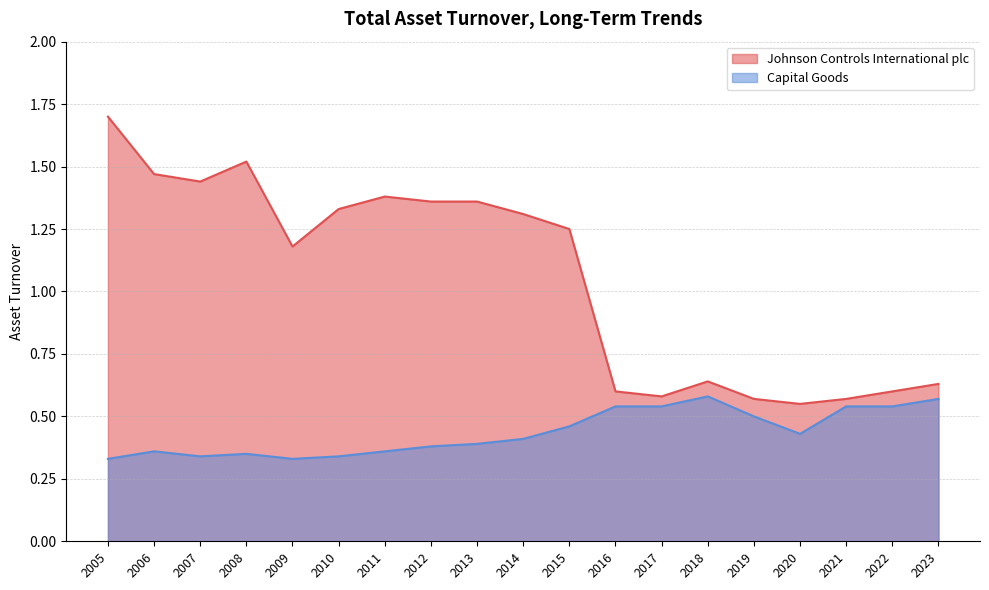

At which category does Johnson Controls International plc reach its first local valley?

2007